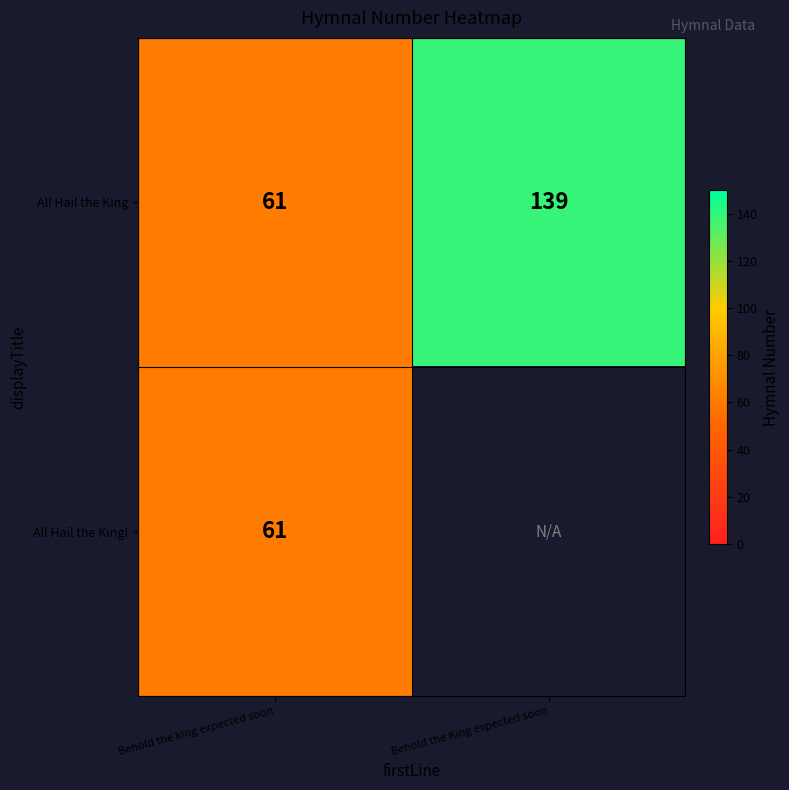

How many All Hail the King values are between 61 and 139?

2